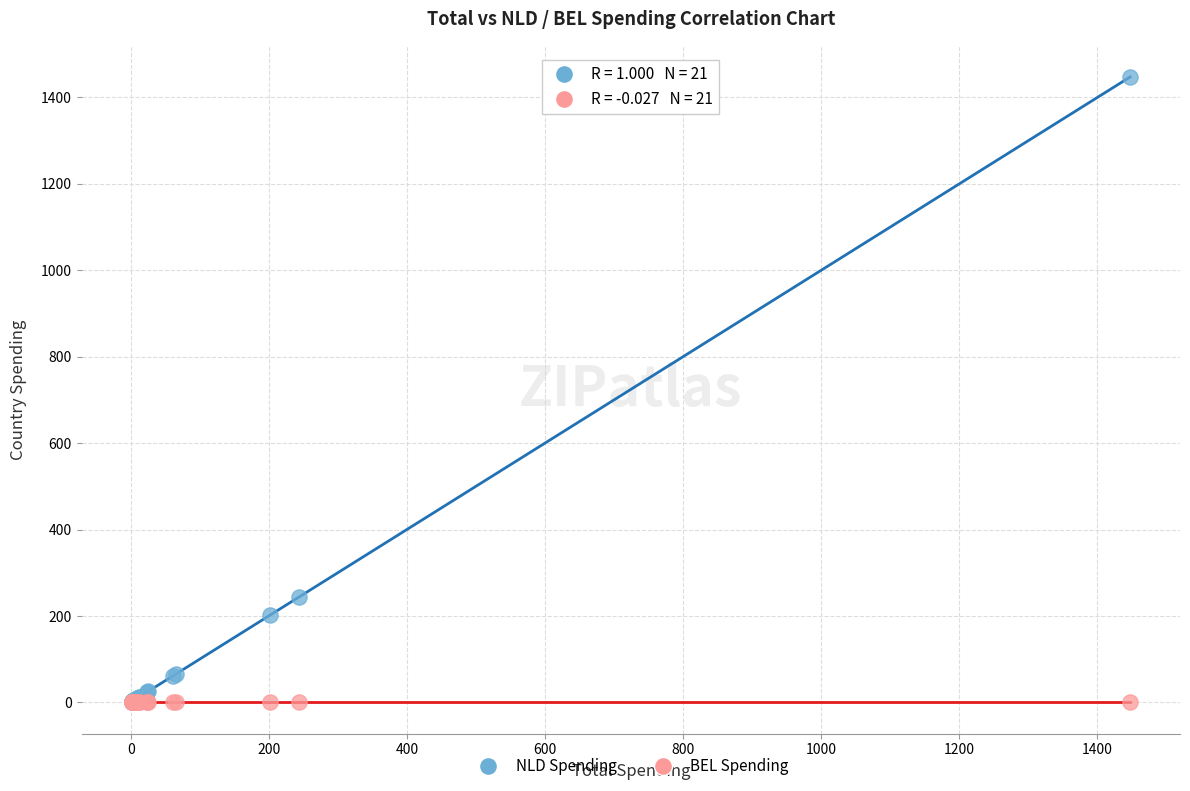

Across all series, what Y value is closest to 723?

244.2